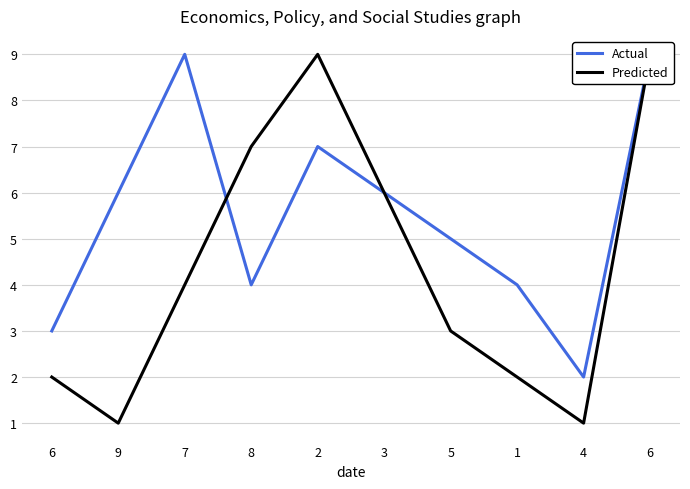

Count the number of data series in this chart.

2